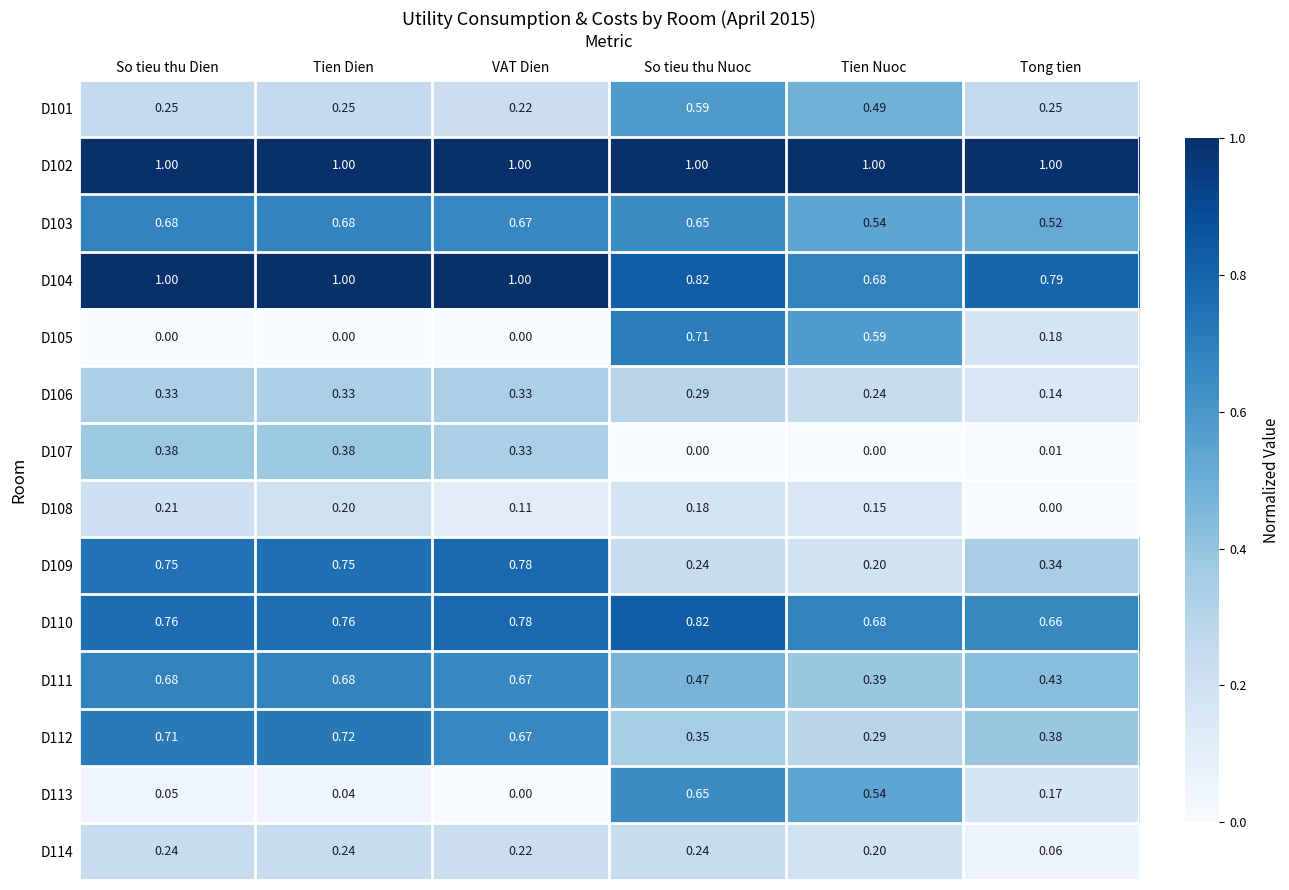

At which label is D113 closest to 0?

VAT Dien